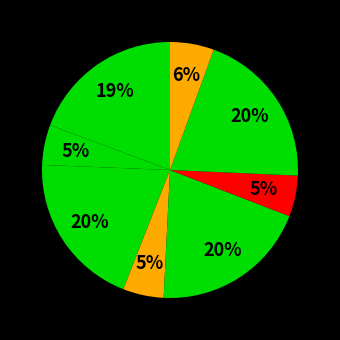

Count the number of slices in the pie.

8